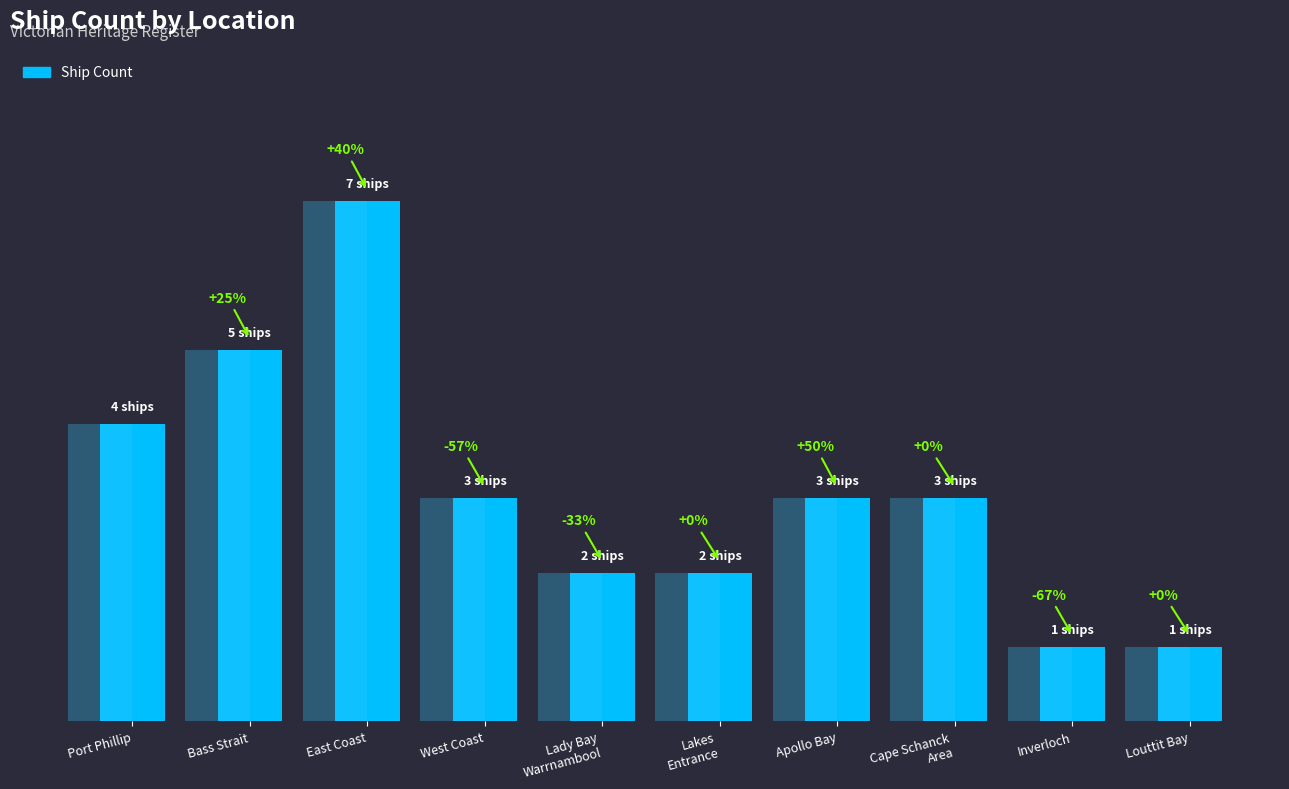

Reading left to right, what are all the values shown in this chart?

4	5	7	3	2	2	3	3	1	1